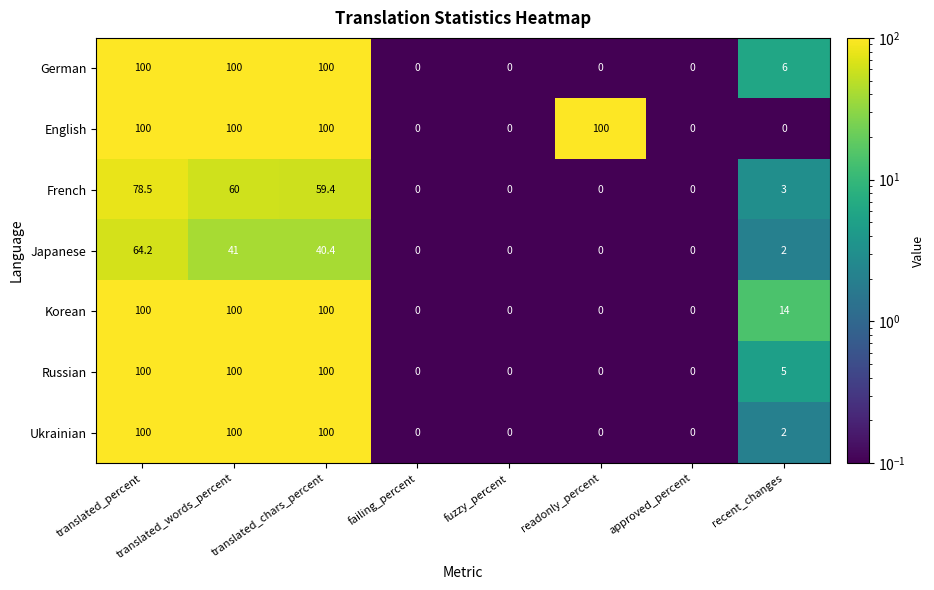

The value of Japanese at translated_chars_percent is 56.2. True or false?

False